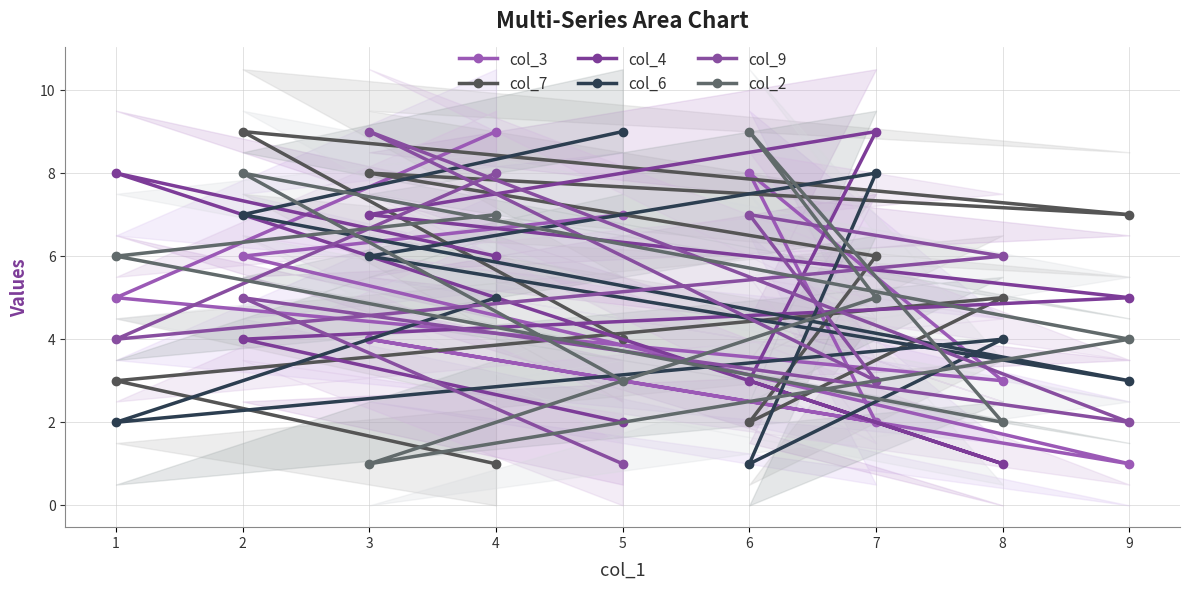

At which category is the sum across all series the highest?

2